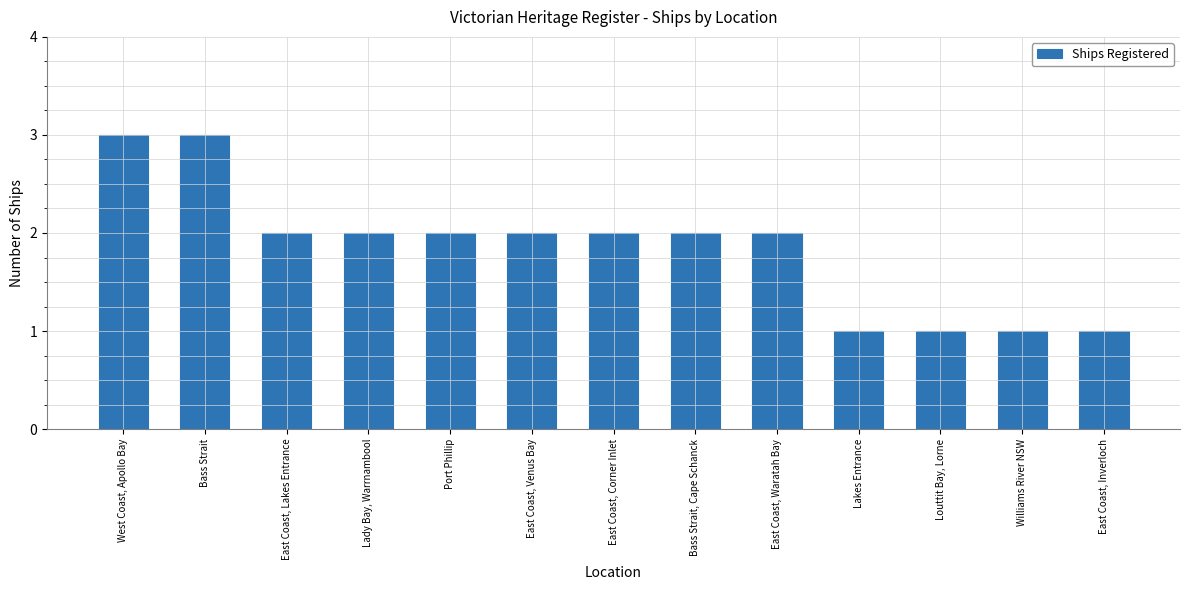

Reading left to right, what are all the values shown in this chart?

West Coast, Apollo Bay=3	Bass Strait=3	East Coast, Lakes Entrance=2	Lady Bay, Warrnambool=2	Port Phillip=2	East Coast, Venus Bay=2	East Coast, Corner Inlet=2	Bass Strait, Cape Schanck=2	East Coast, Waratah Bay=2	Lakes Entrance=1	Louttit Bay, Lorne=1	Williams River NSW=1	East Coast, Inverloch=1